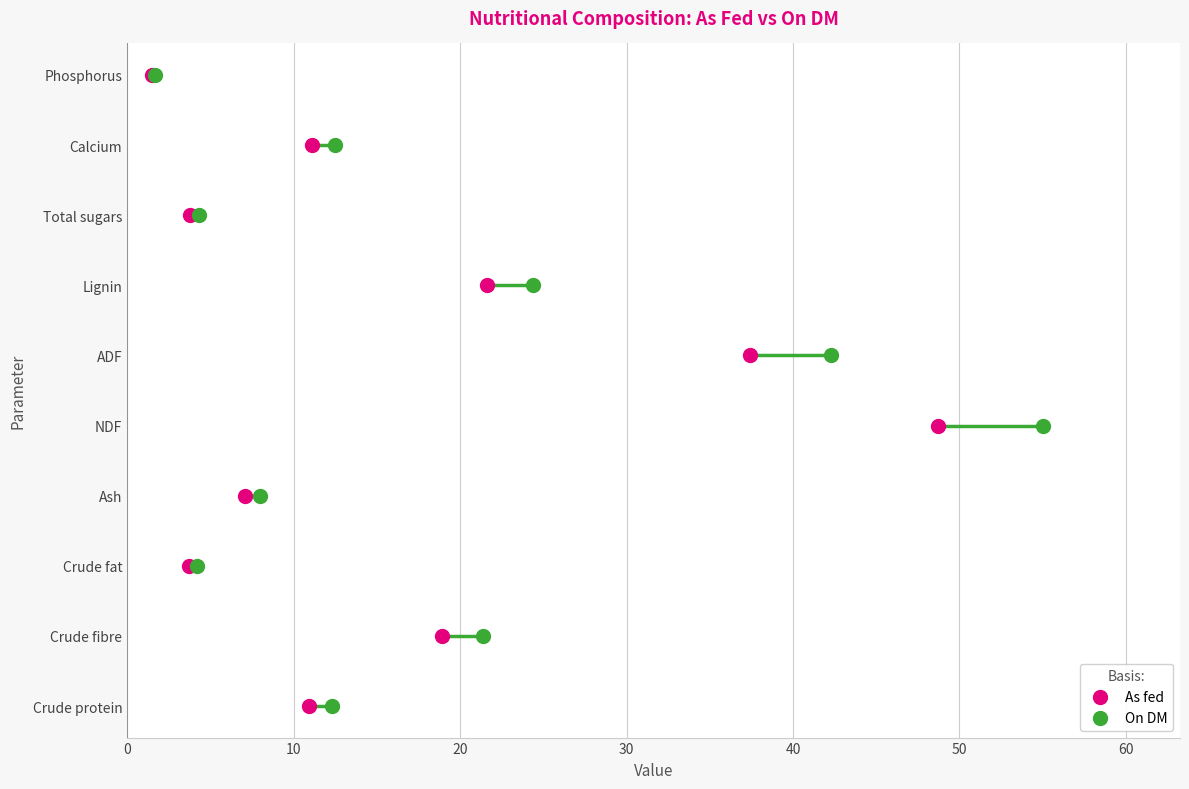

Is the value of On DM at 30 greater than the value of As fed at 20?

Yes